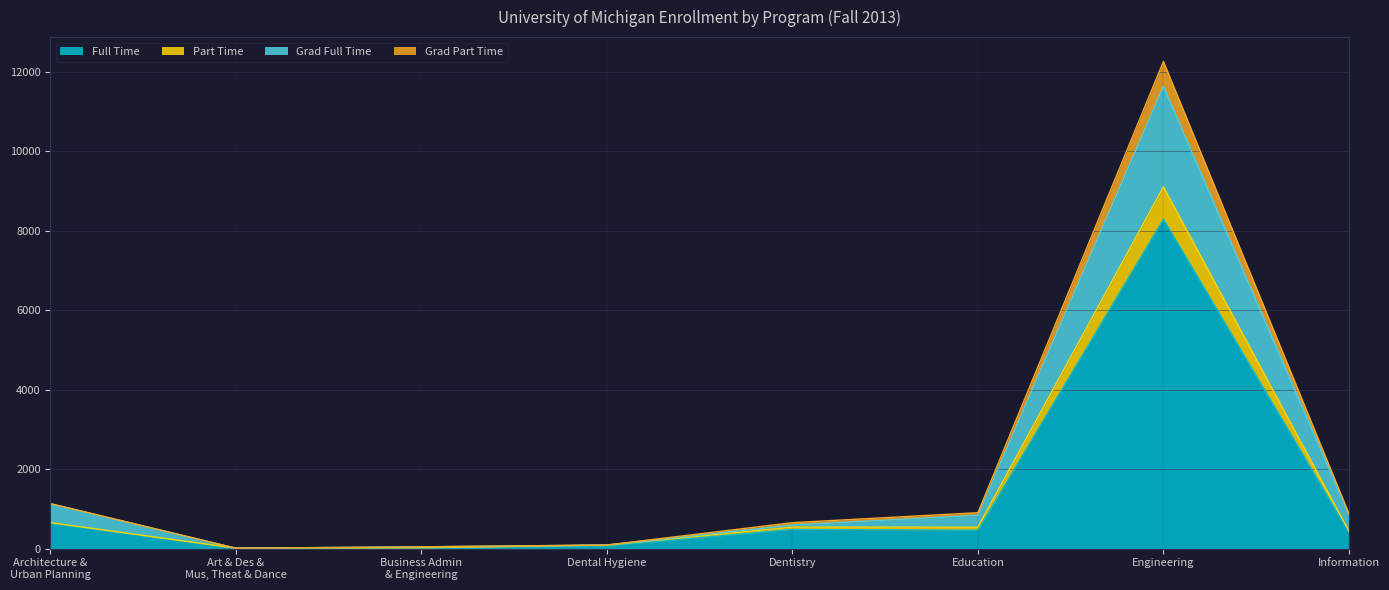

How many lines are shown in the chart?

4